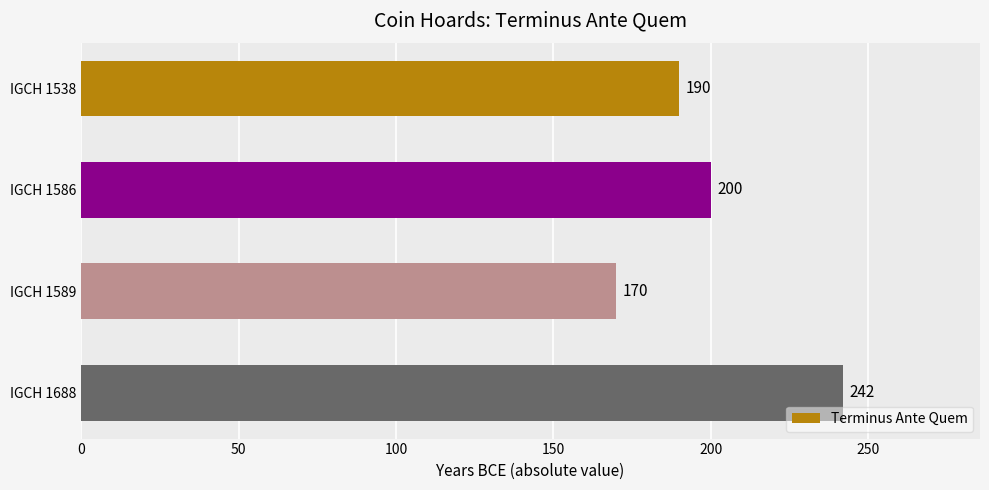

The value at IGCH 1688 is 391. True or false?

False